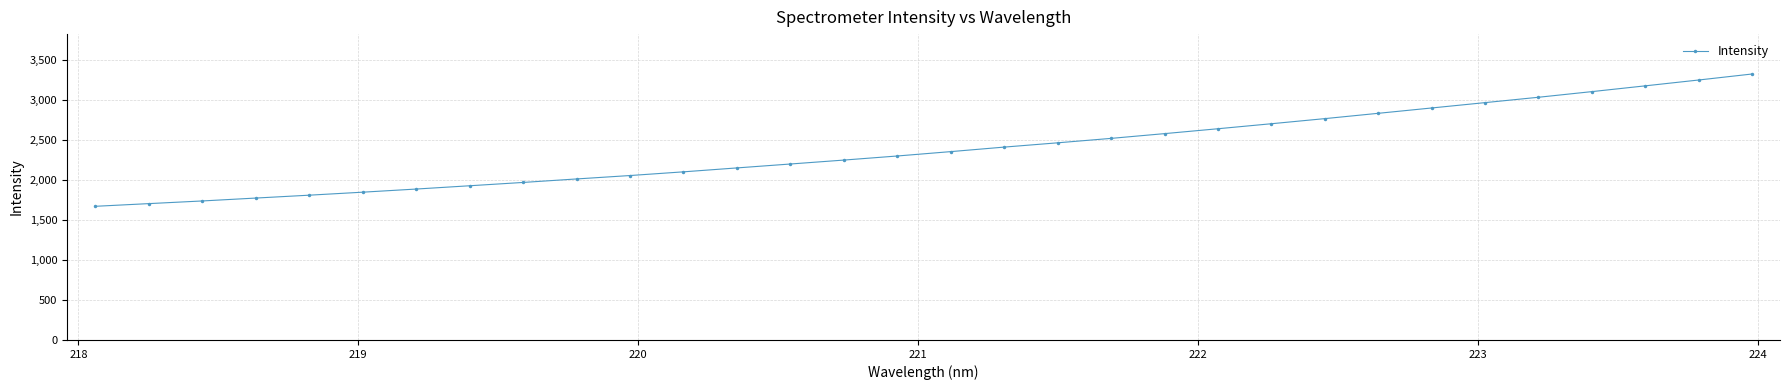

What is the value of the 5th point from the left?

1811.6